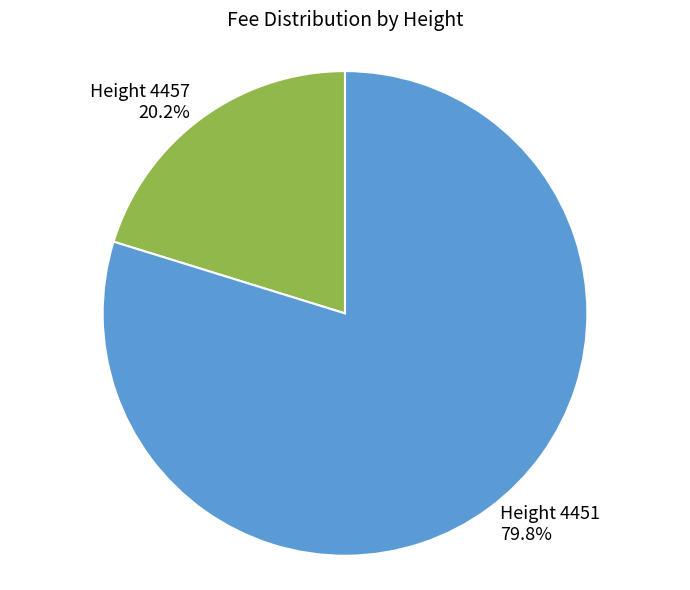

How many segments does this pie chart have?

2